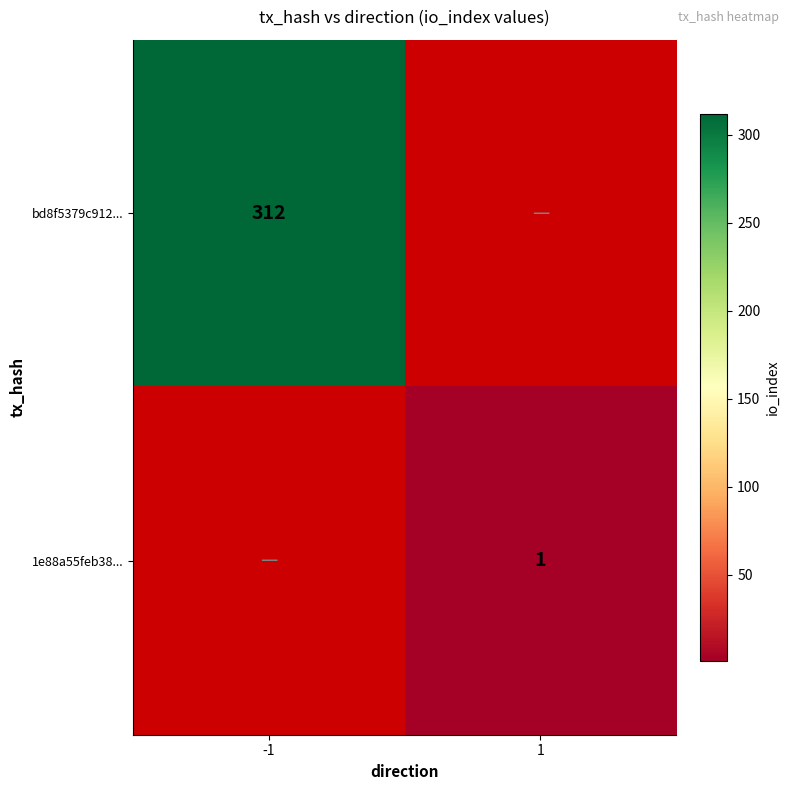

Is the value of bd8f5379c912... at 1 greater than the value of 1e88a55feb38... at -1?

No